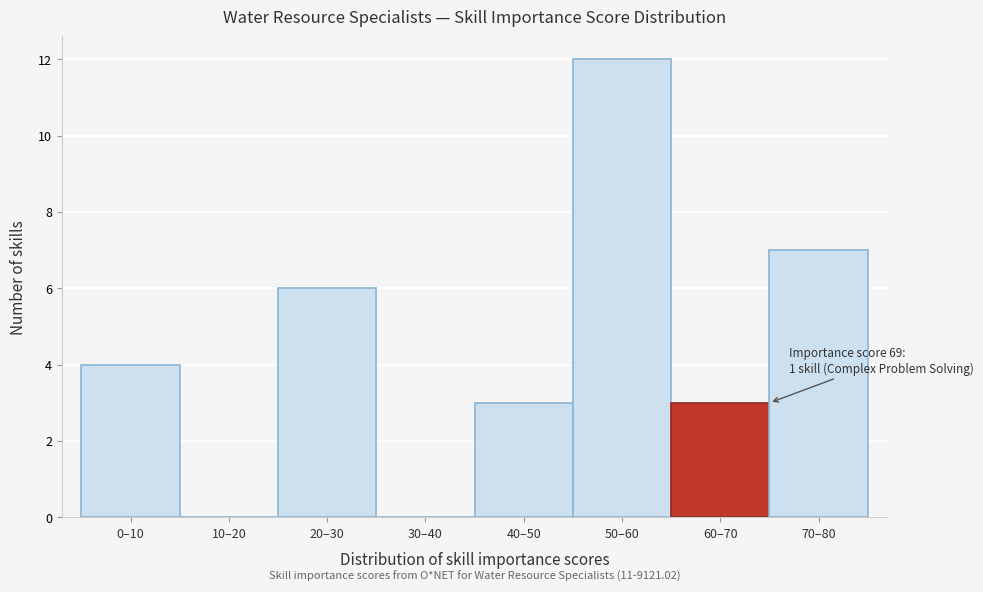

Is it true that the value at 70–80 is 2?

False